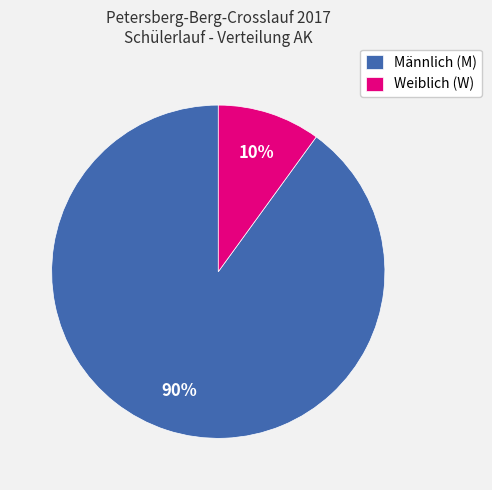

To the nearest percent, what portion does Männlich (M) represent?

90%